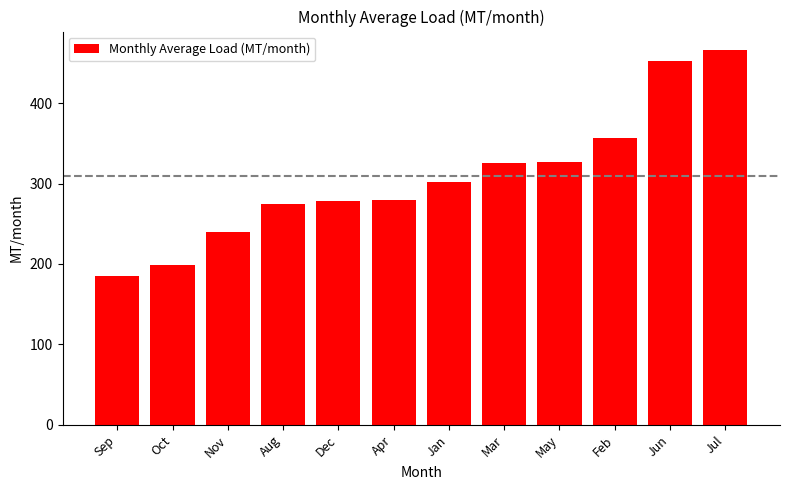

Between Jun and Oct, which is larger?

Jun